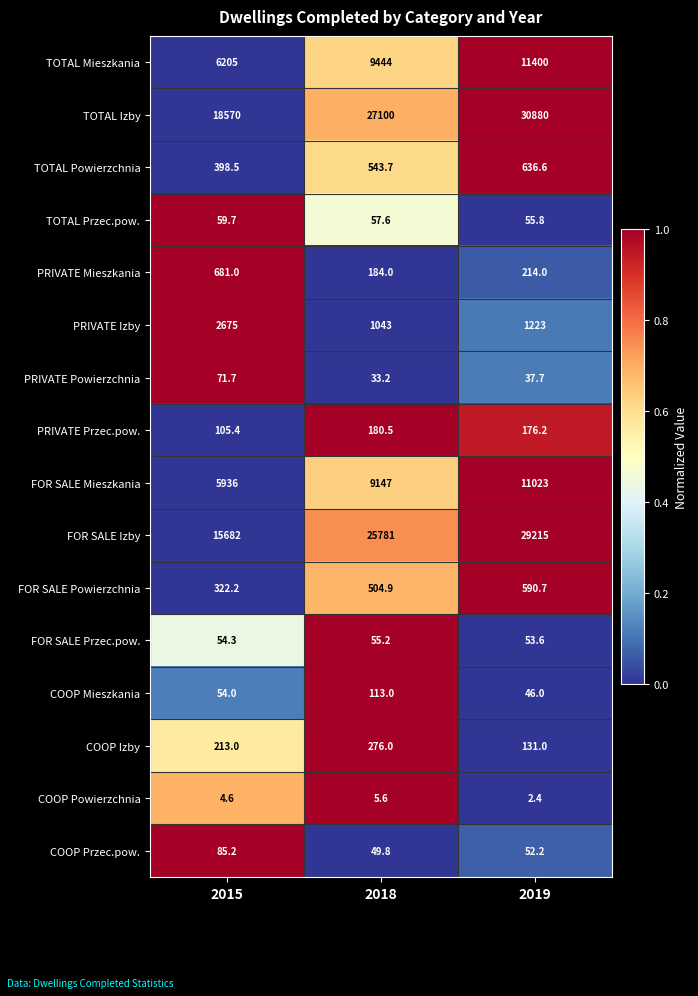

Rank the series by their maximum value, from highest to lowest.

TOTAL Izby, FOR SALE Izby, TOTAL Mieszkania, FOR SALE Mieszkania, PRIVATE Izby, PRIVATE Mieszkania, TOTAL Powierzchnia, FOR SALE Powierzchnia, COOP Izby, PRIVATE Przec.pow., COOP Mieszkania, COOP Przec.pow., PRIVATE Powierzchnia, TOTAL Przec.pow., FOR SALE Przec.pow., COOP Powierzchnia